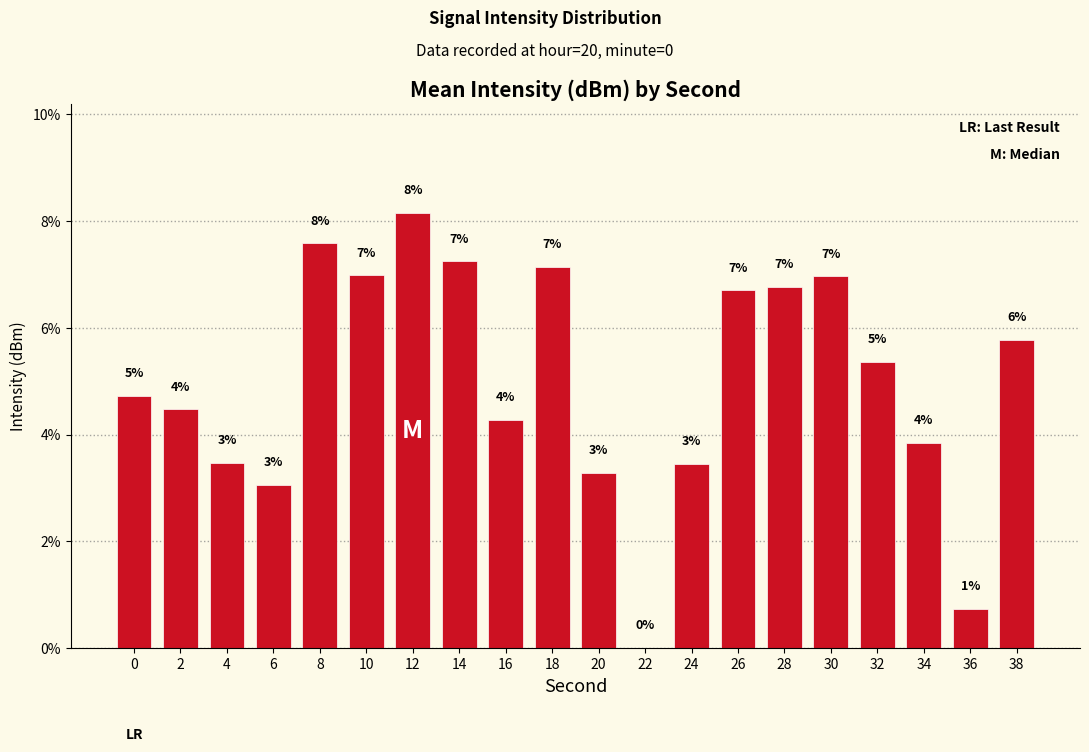

Which label corresponds to the smallest value in the chart?

22